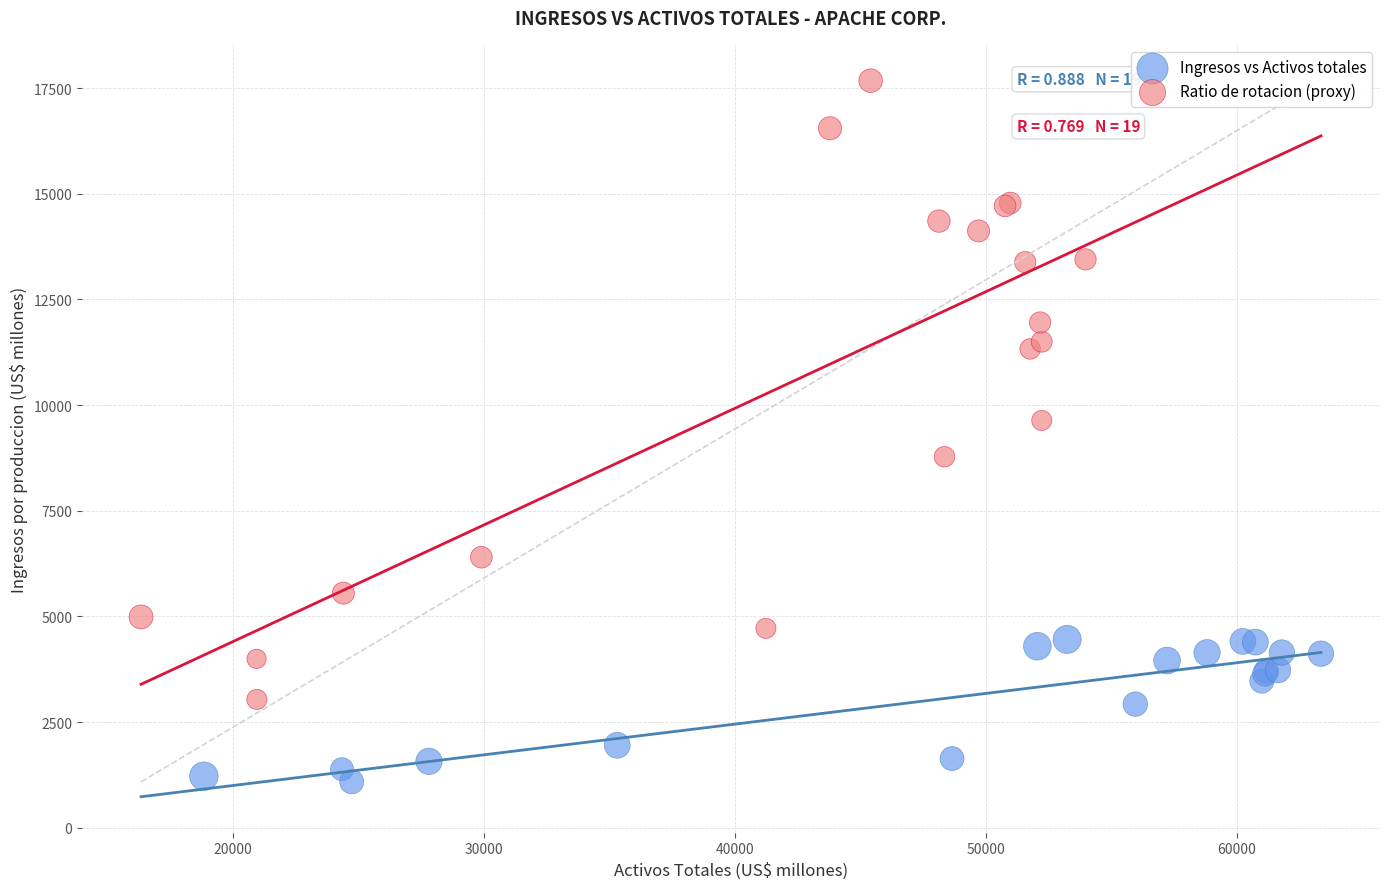

What are all the series names shown in the legend?

Ingresos vs Activos totales, Ratio de rotacion (proxy)